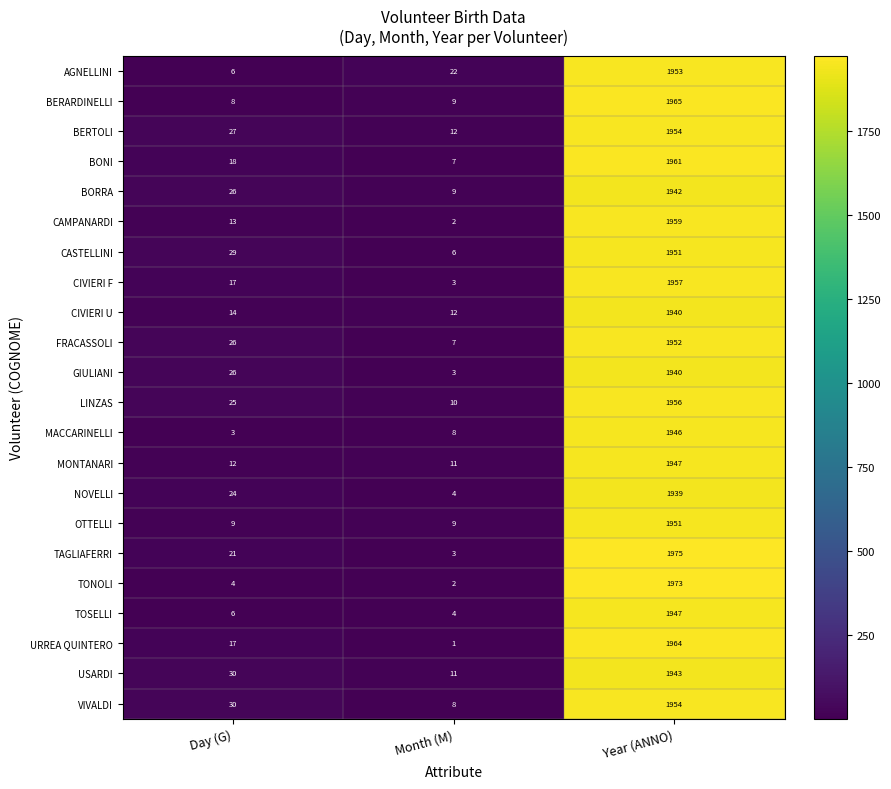

At which category is the sum across all series the highest?

Year (ANNO)